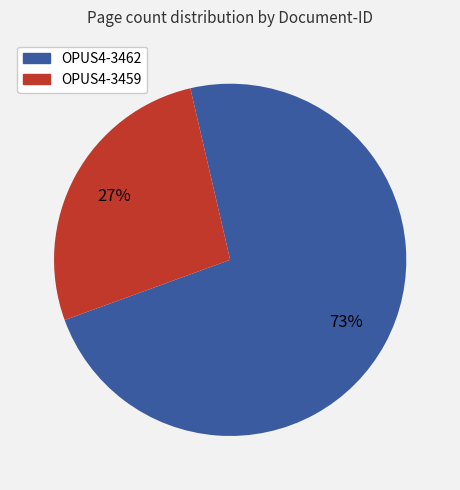

Which category has the smallest portion of the pie?

OPUS4-3459